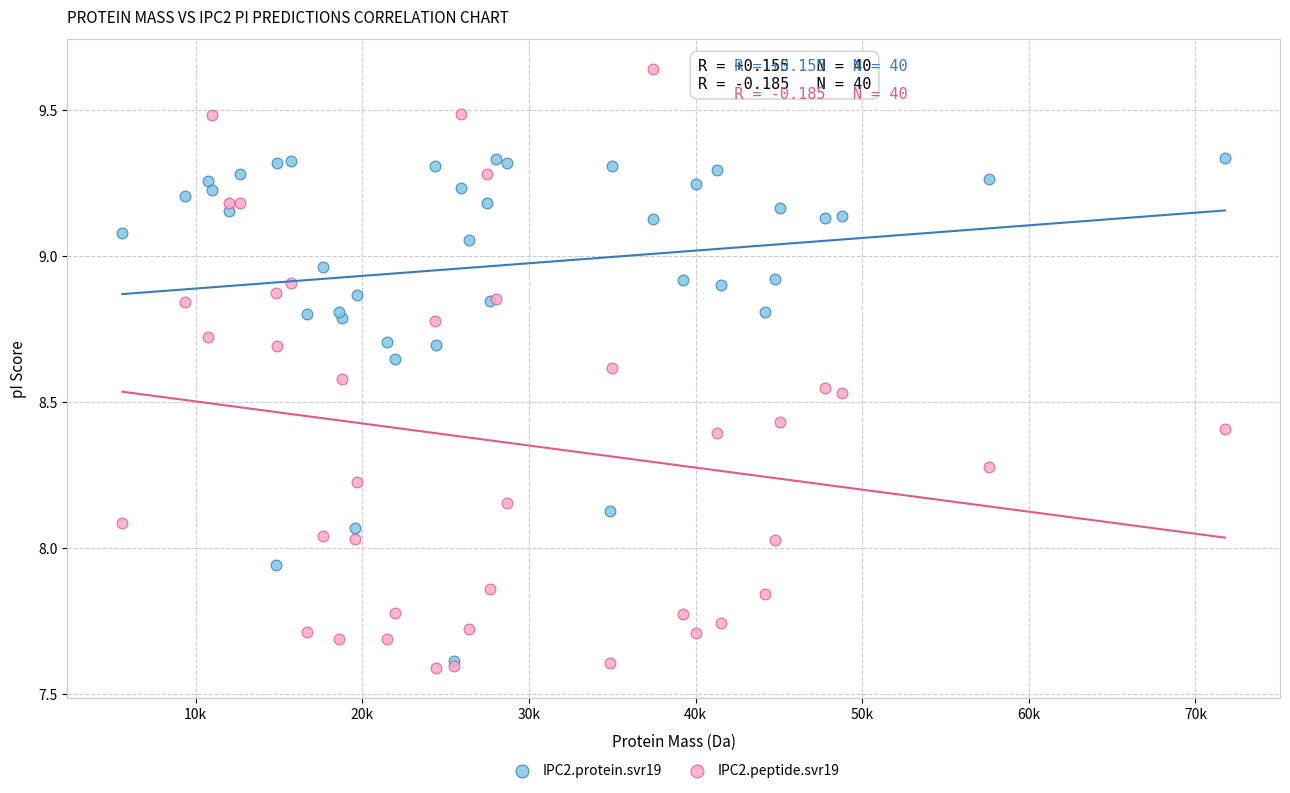

What are all the series names shown in the legend?

IPC2.protein.svr19, IPC2.peptide.svr19